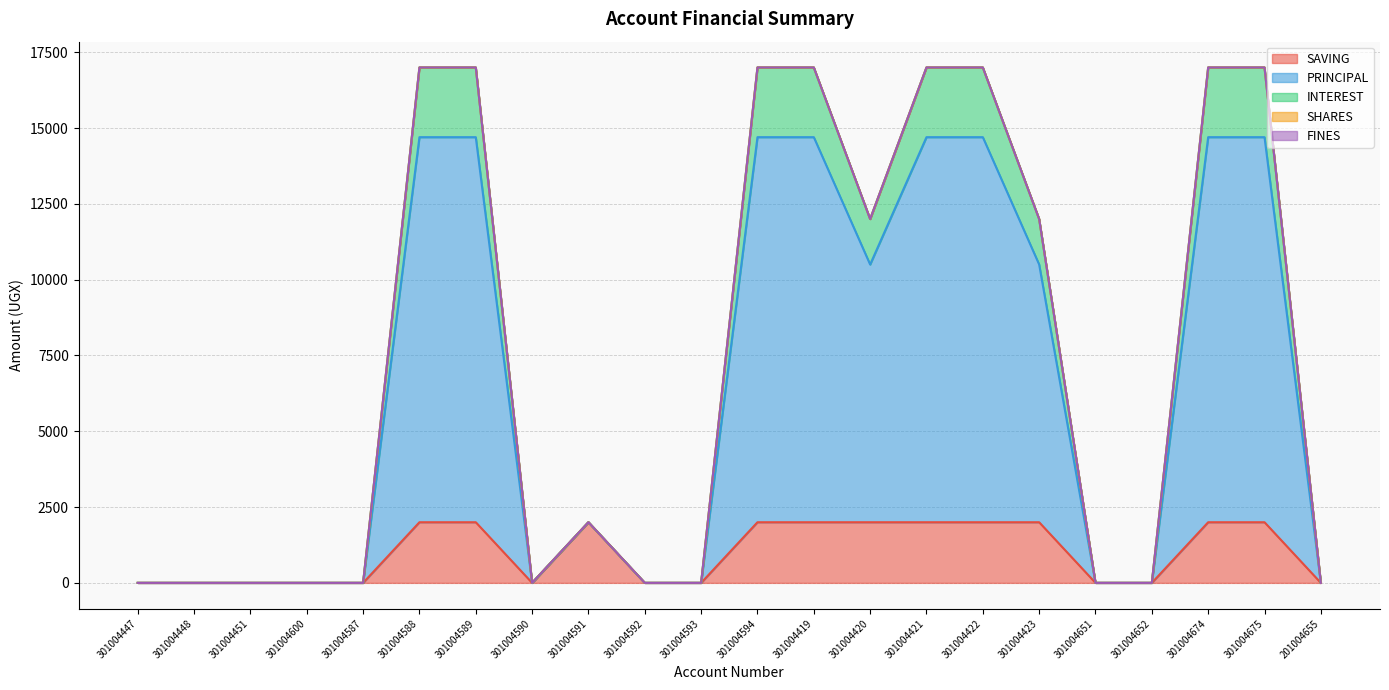

True or false: INTEREST and PRINCIPAL intersect in this chart.

False